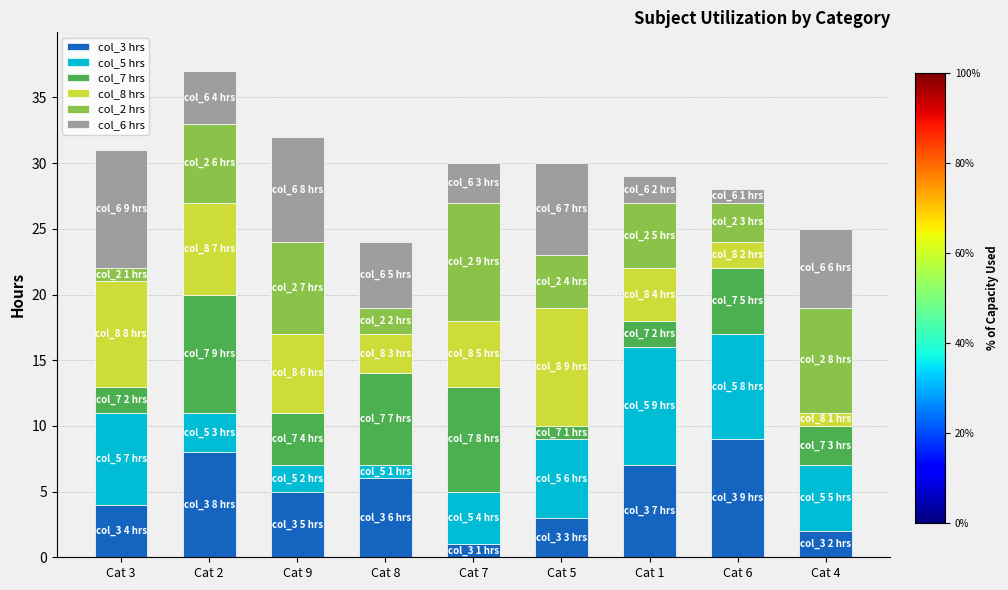

Where does the col_3 hrs series first go above 5?

Cat 2